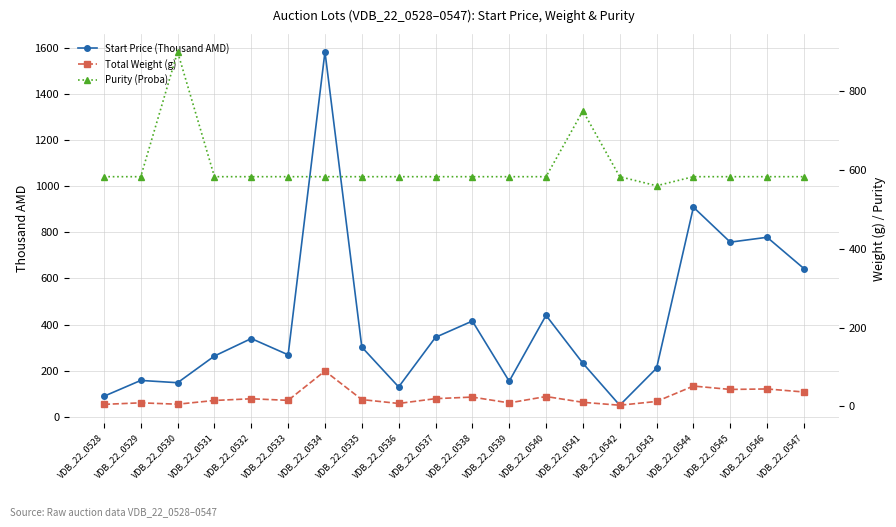

What is the maximum value shown in the chart?

1584.6